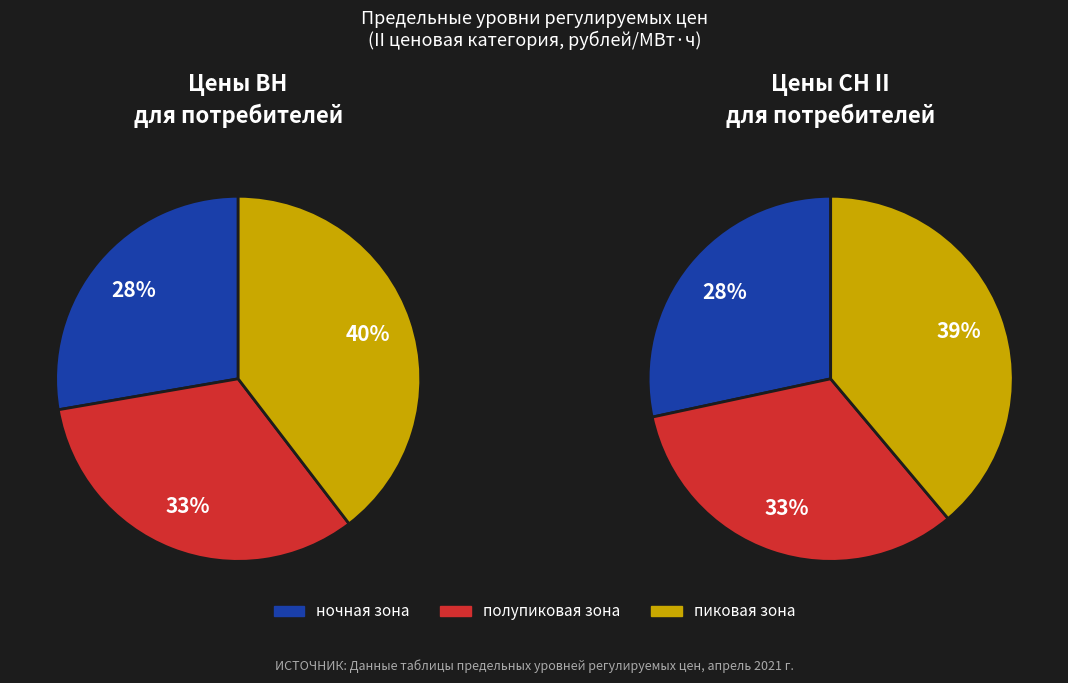

What is the largest slice in the pie chart?

пиковая зона